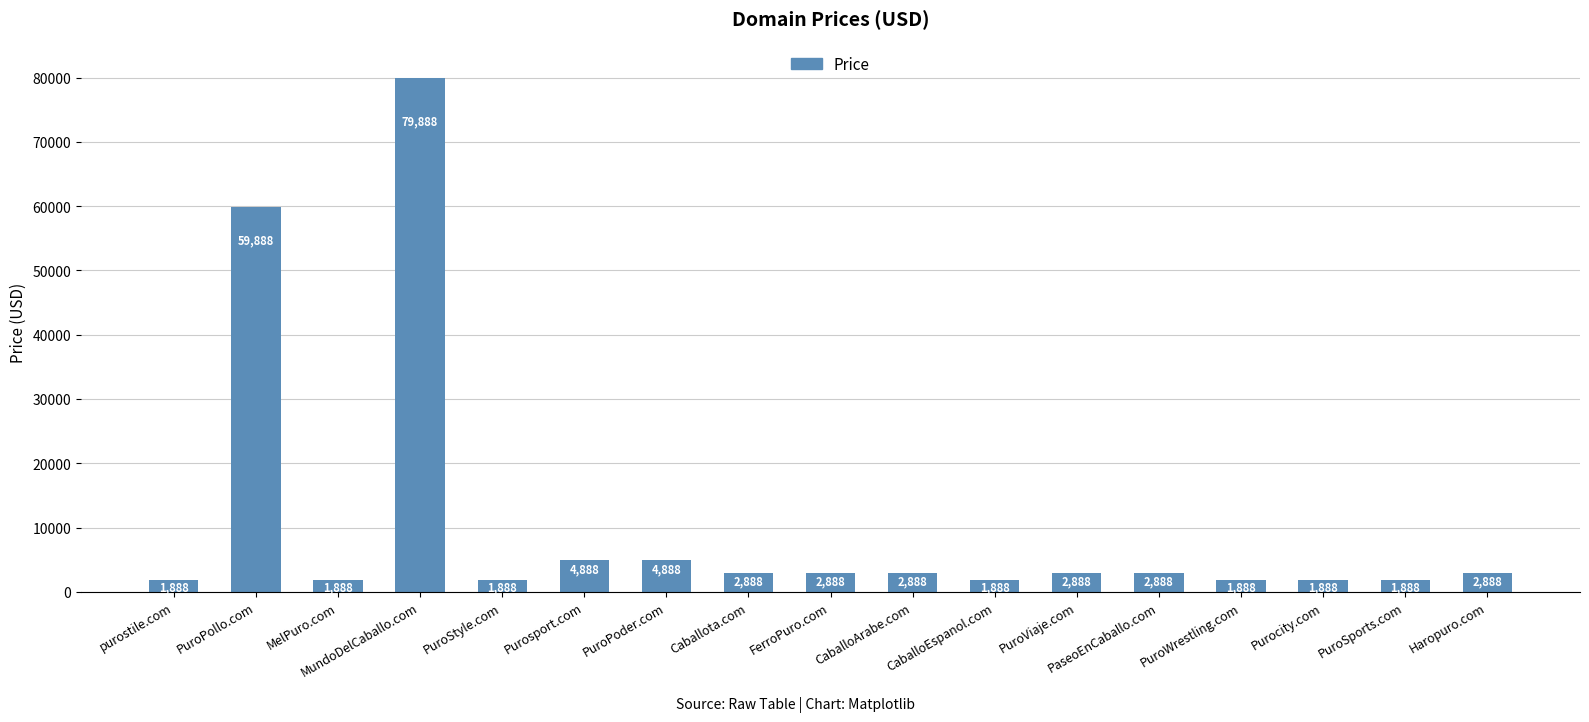

Which category has the highest value across all series?

MundoDelCaballo.com